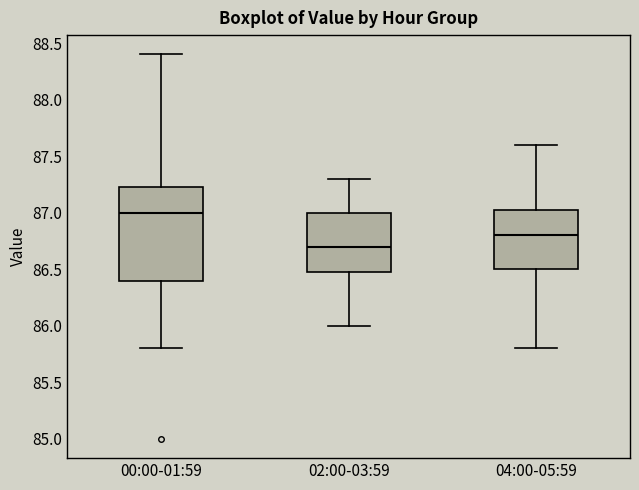

Reading left to right, read every box against the y-axis: the position of its median line, the range the box covers, and the ends of its whiskers. The values are not printed on the chart, so give them approximately, as read against the axis.

00:00-01:59: median 87.00, box 86.40 to 87.25, whiskers 85.80 to 88.40
02:00-03:59: median 86.70, box 86.50 to 87.00, whiskers 86.00 to 87.30
04:00-05:59: median 86.80, box 86.50 to 87.05, whiskers 85.80 to 87.60